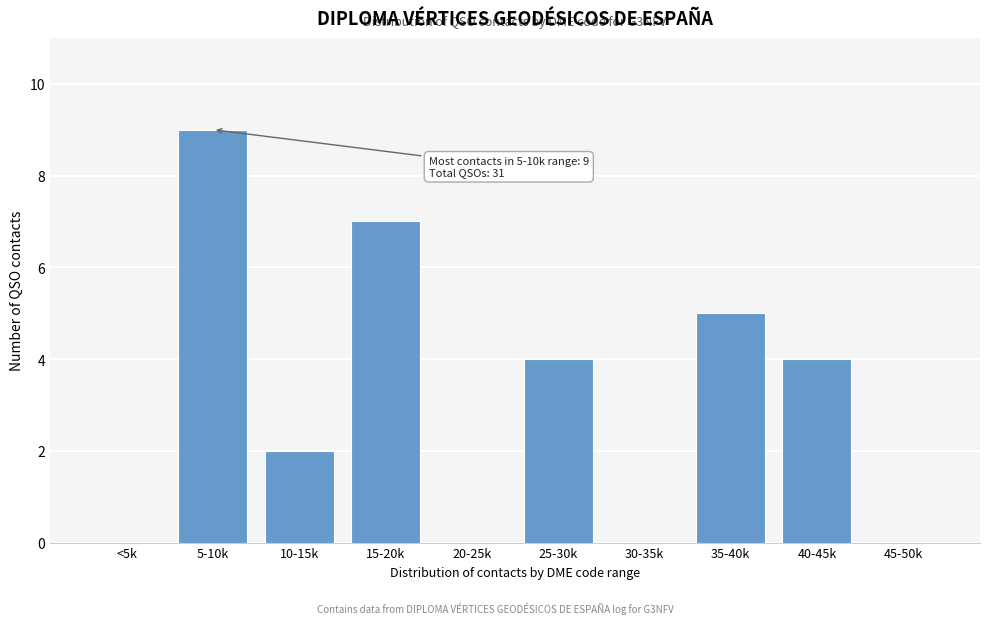

Reading left to right, transcribe all the data shown in this chart.

<5k=0	5-10k=9	10-15k=2	15-20k=7	20-25k=0	25-30k=4	30-35k=0	35-40k=5	40-45k=4	45-50k=0